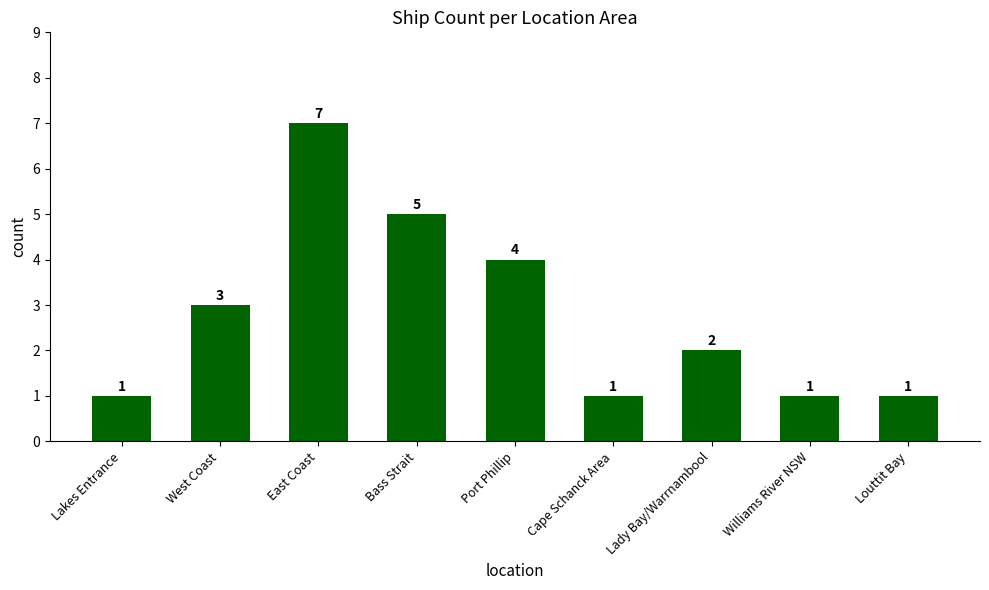

What is the difference between the maximum and minimum values?

6